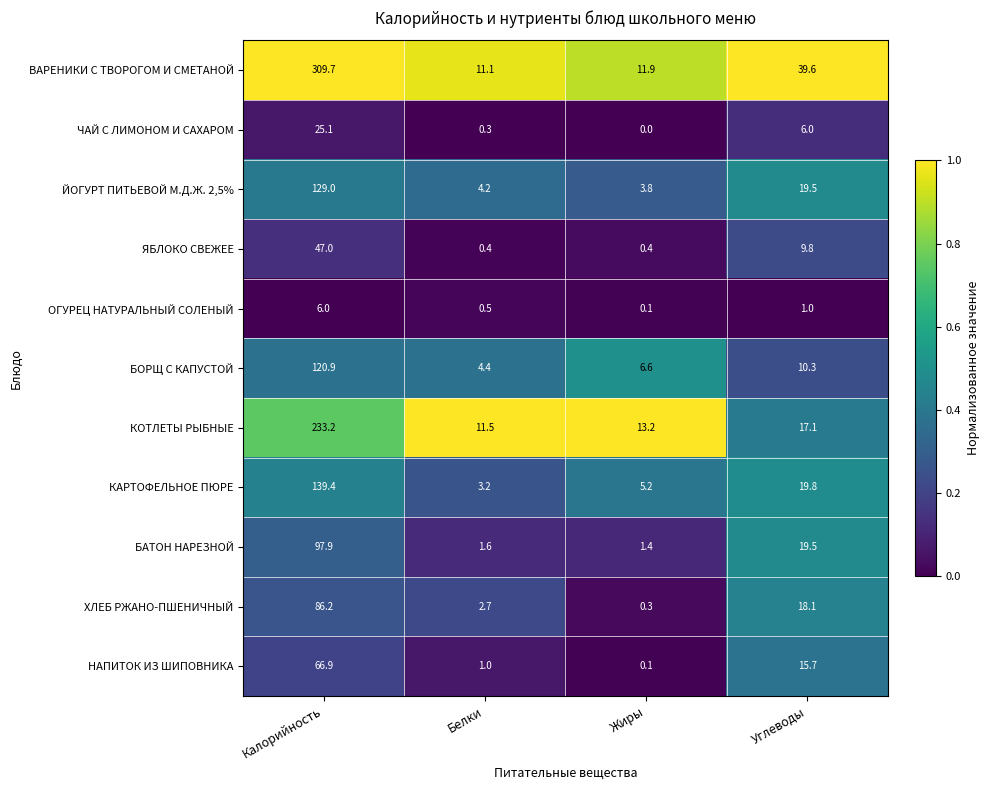

Rank the series at Белки from highest to lowest value.

КОТЛЕТЫ РЫБНЫЕ, ВАРЕНИКИ С ТВОРОГОМ И СМЕТАНОЙ, БОРЩ С КАПУСТОЙ, ЙОГУРТ ПИТЬЕВОЙ М.Д.Ж. 2,5%, КАРТОФЕЛЬНОЕ ПЮРЕ, ХЛЕБ РЖАНО-ПШЕНИЧНЫЙ, БАТОН НАРЕЗНОЙ, НАПИТОК ИЗ ШИПОВНИКА, ОГУРЕЦ НАТУРАЛЬНЫЙ СОЛЕНЫЙ, ЯБЛОКО СВЕЖЕЕ, ЧАЙ С ЛИМОНОМ И САХАРОМ